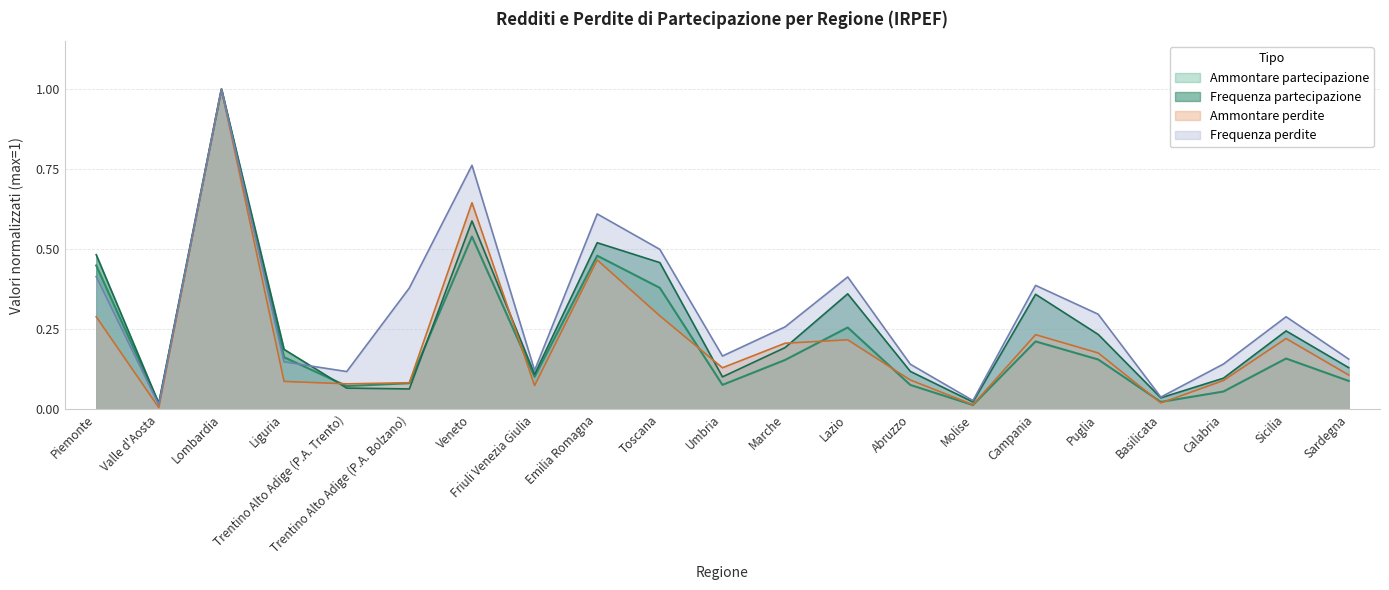

Which series has the largest total across all categories?

Frequenza perdite